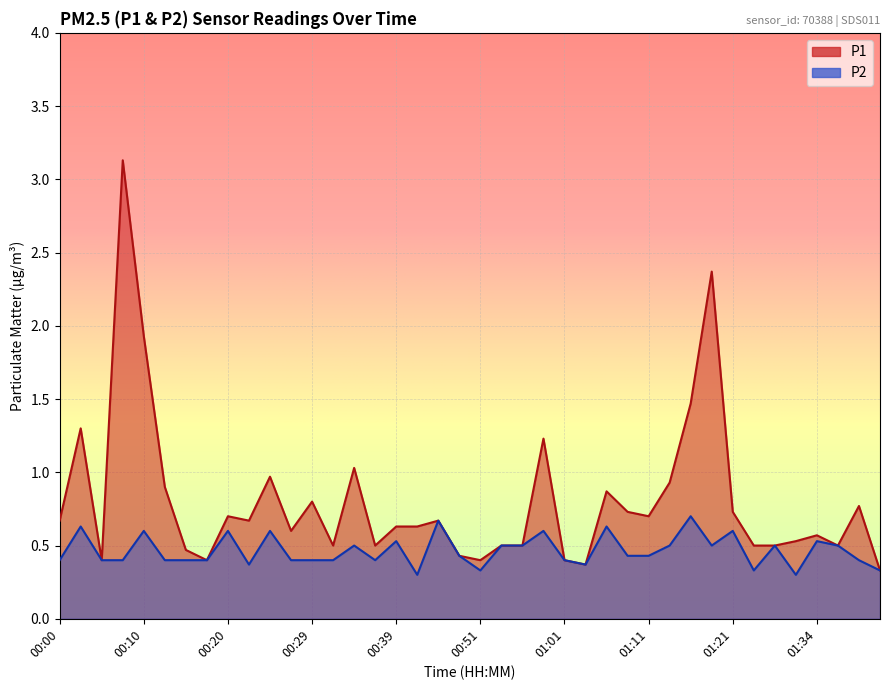

At how many categories does at least one series exceed 2?

2